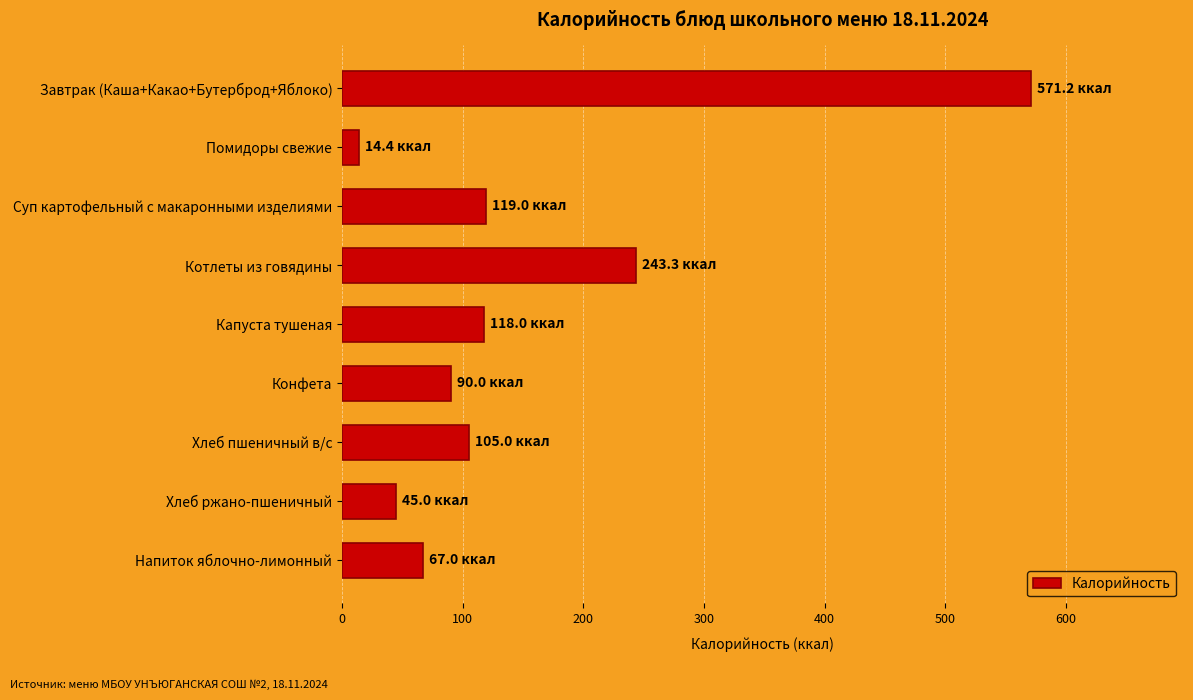

The chart shows a value of 67.0 at Напиток яблочно-лимонный. True or false?

True